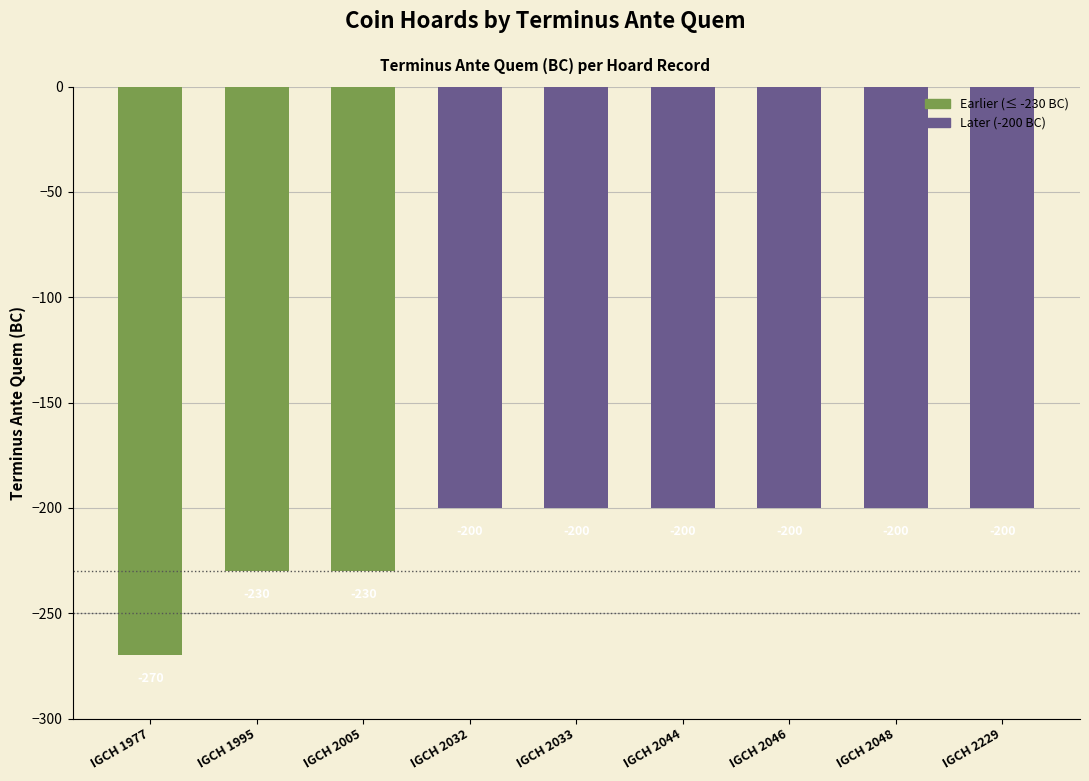

Reading left to right, what are all the values shown in this chart?

IGCH 1977=-270	IGCH 1995=-230	IGCH 2005=-230	IGCH 2032=-200	IGCH 2033=-200	IGCH 2044=-200	IGCH 2046=-200	IGCH 2048=-200	IGCH 2229=-200